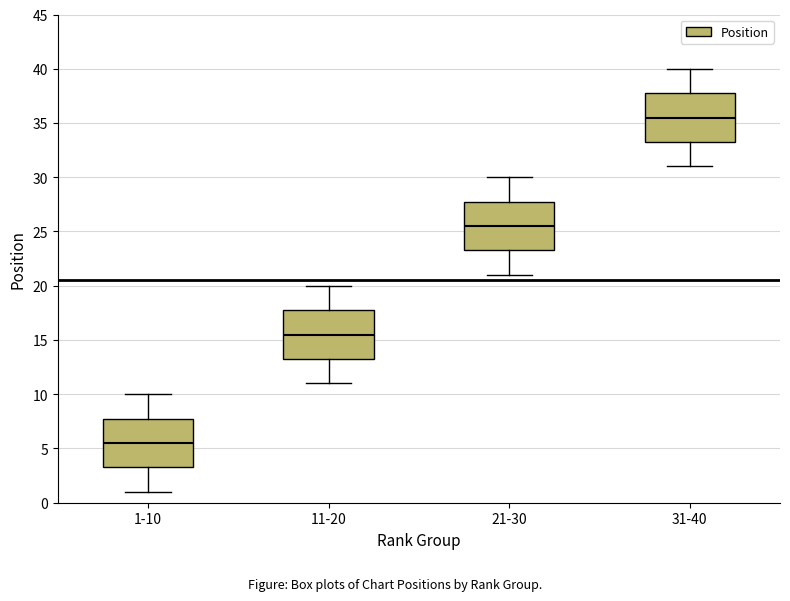

Which box's median line is the lowest?

1-10